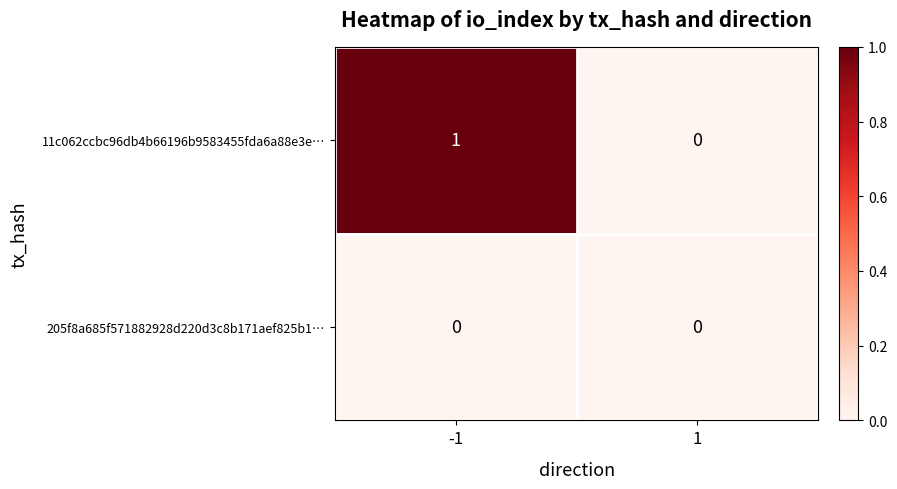

The value of 205f8a685f571882928d220d3c8b171aef825b1… at 1 is 0. True or false?

True